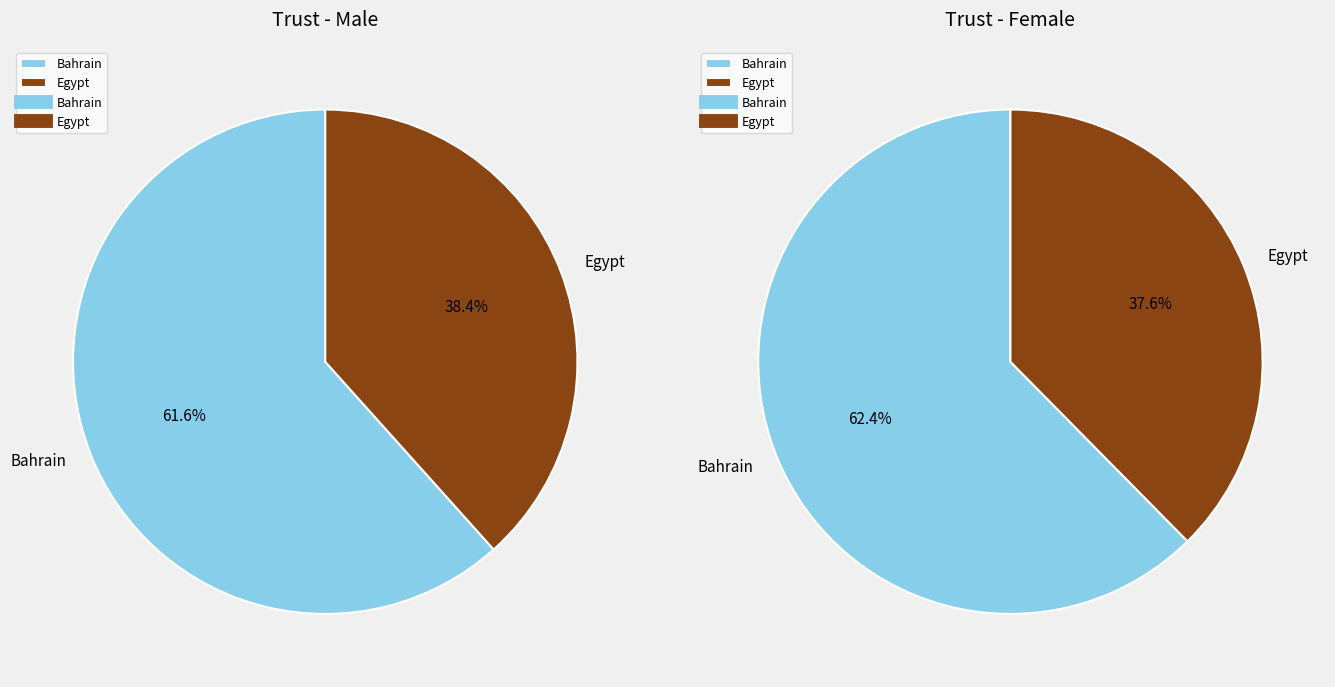

Which slice represents more than half of the pie?

Bahrain